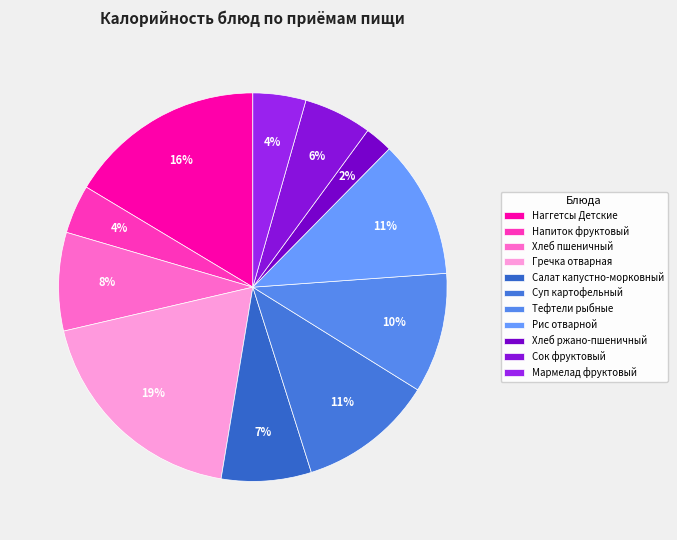

To the nearest percent, what is the average slice percentage?

9%